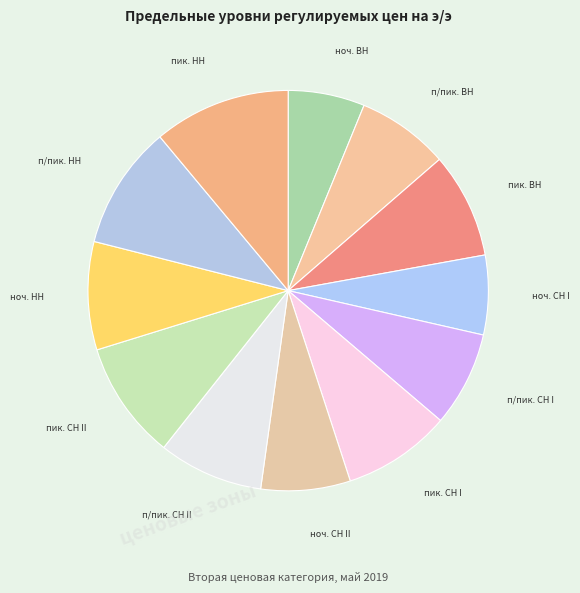

Is the sum of ноч. ВН and пик. ВН greater than half?

No